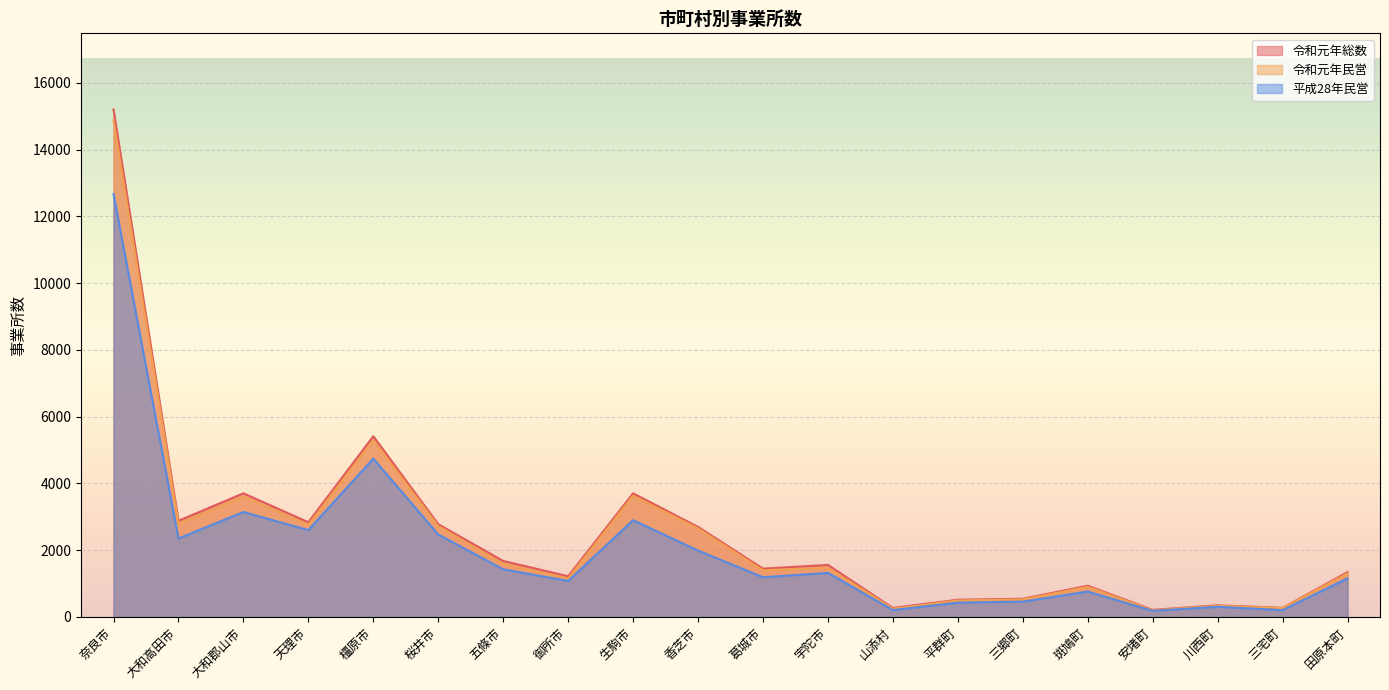

What is the difference between the 令和元年総数 values at 葛城市 and 三宅町?

1176